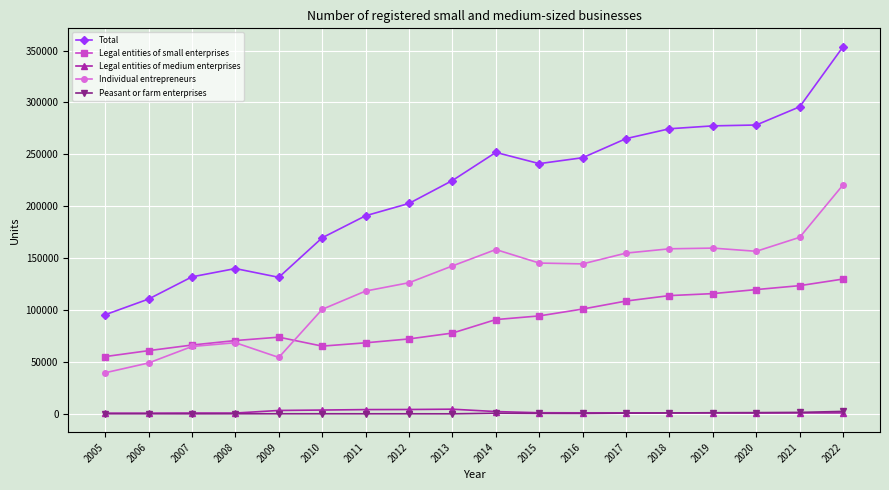

True or false: Total and Individual entrepreneurs intersect in this chart.

False